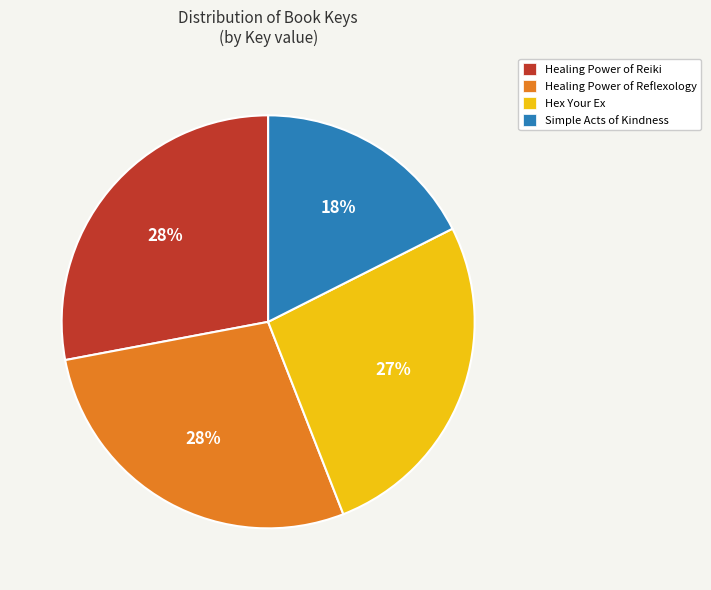

How many slices are in this pie chart?

4